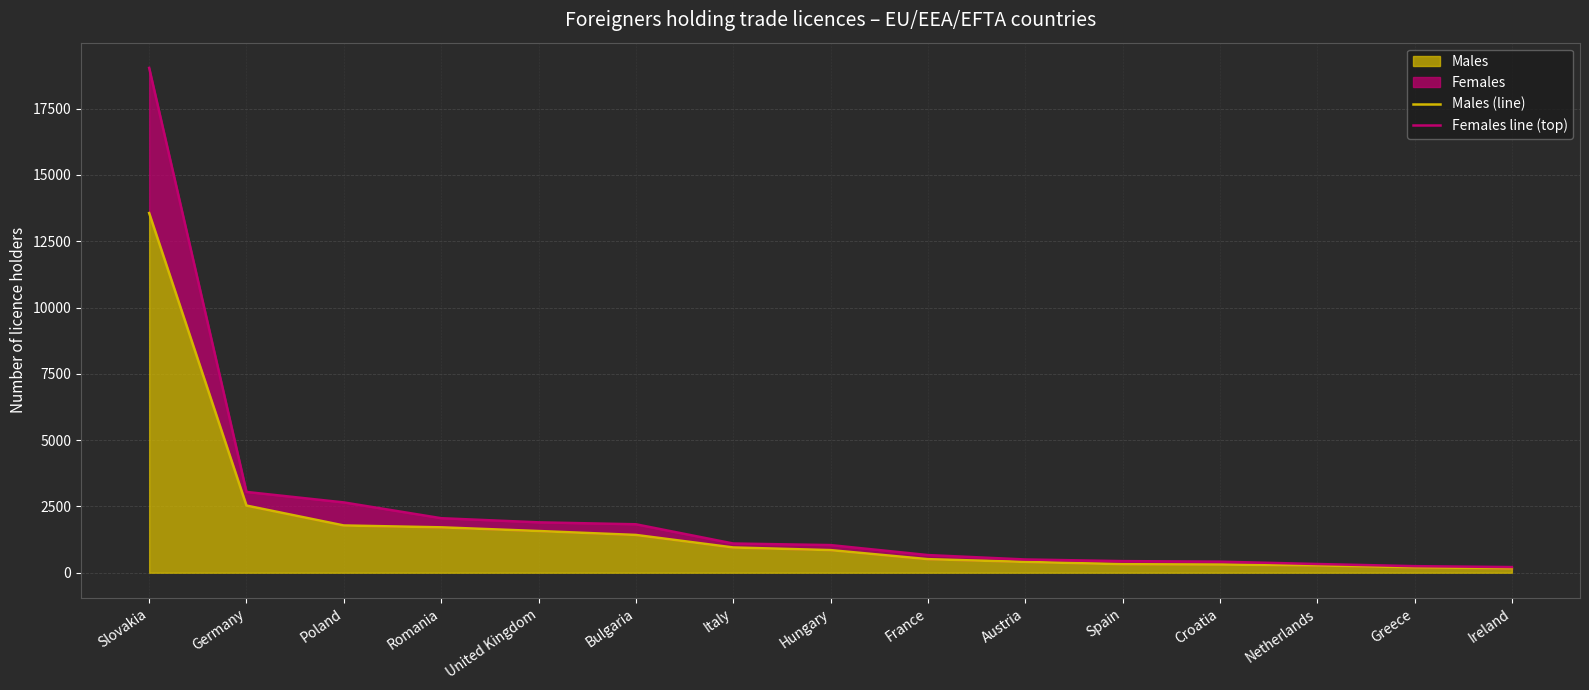

How many lines are shown in the chart?

2